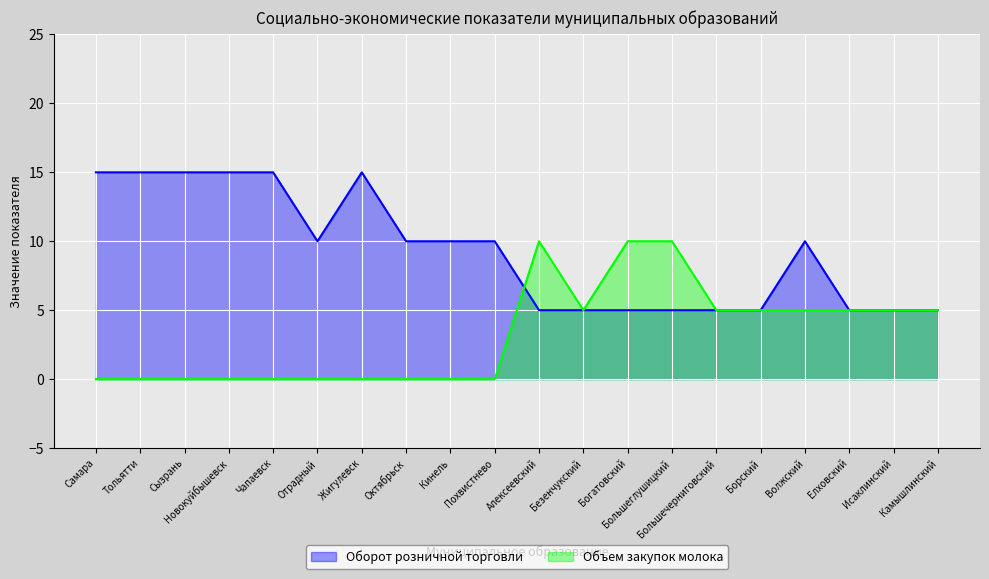

At which category is the sum across all series the highest?

Самара